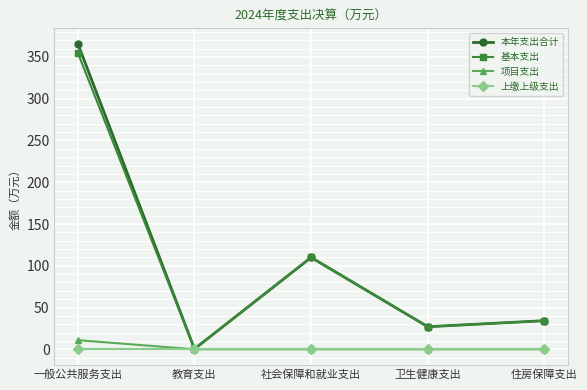

At which category does the chart reach its peak across all series?

一般公共服务支出